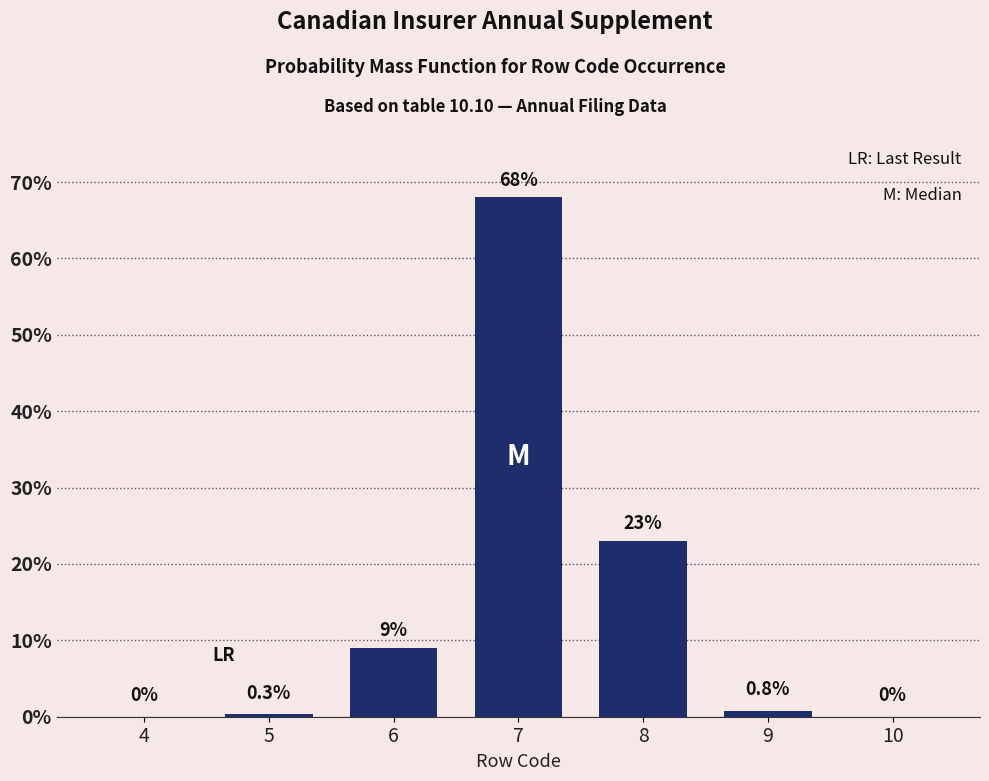

Reading right to left, what are all the values shown in this chart?

10=0.0	9=0.8	8=23.0	7=68.0	6=9.0	5=0.3	4=0.0